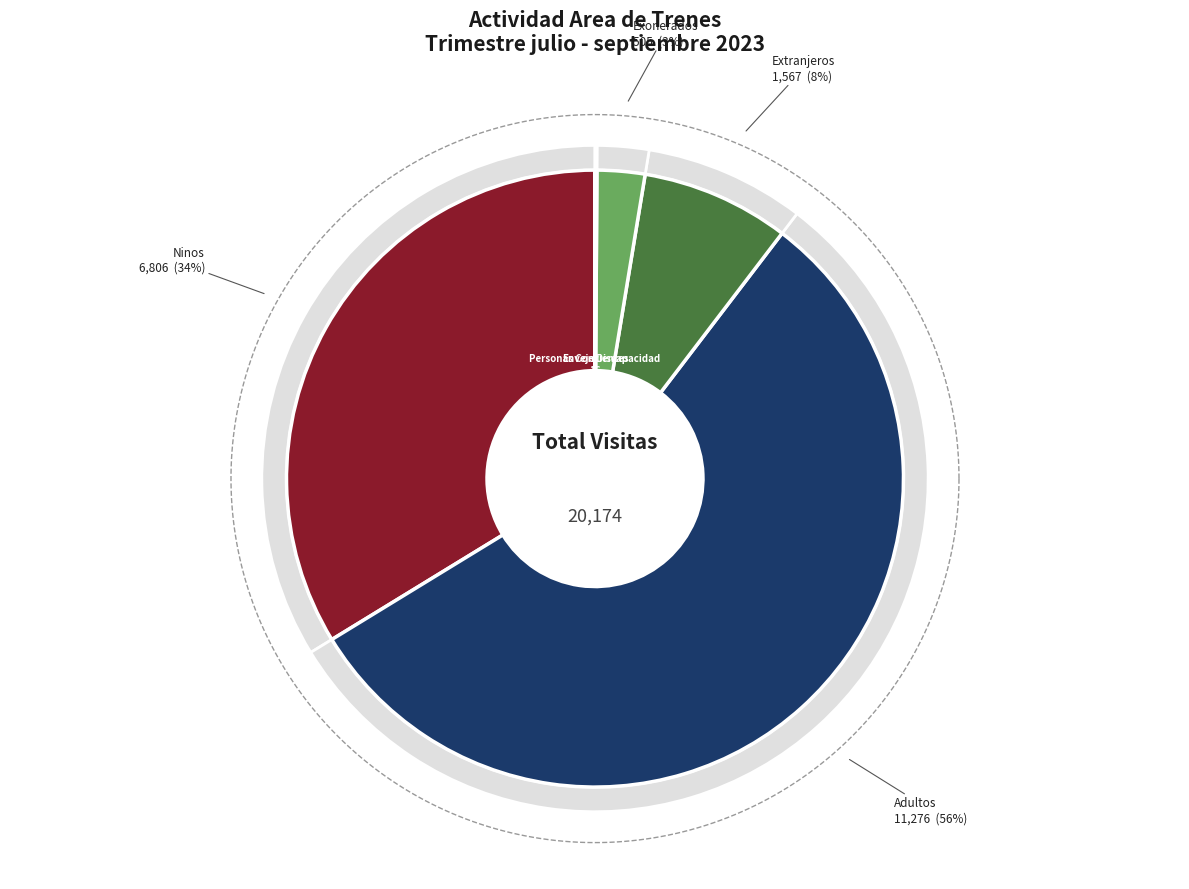

Is it true that Extranjeros is 1% of the pie?

False